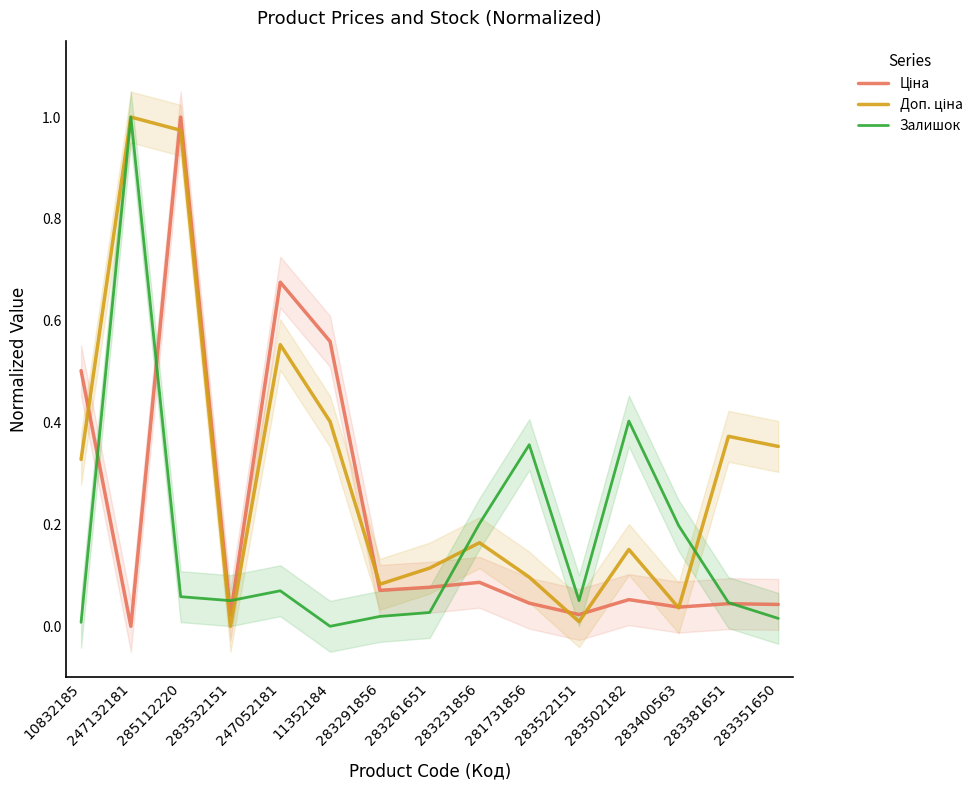

How many times do Залишок and Доп. ціна cross each other?

4